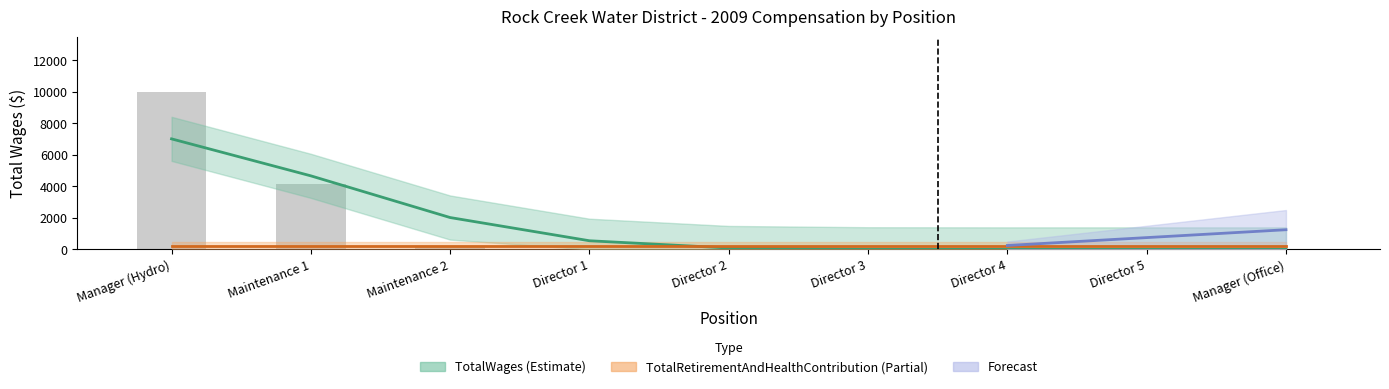

What is the average value?

1596